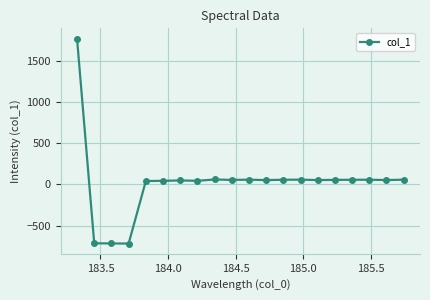

What is the difference between the second highest and second lowest values?

775.8